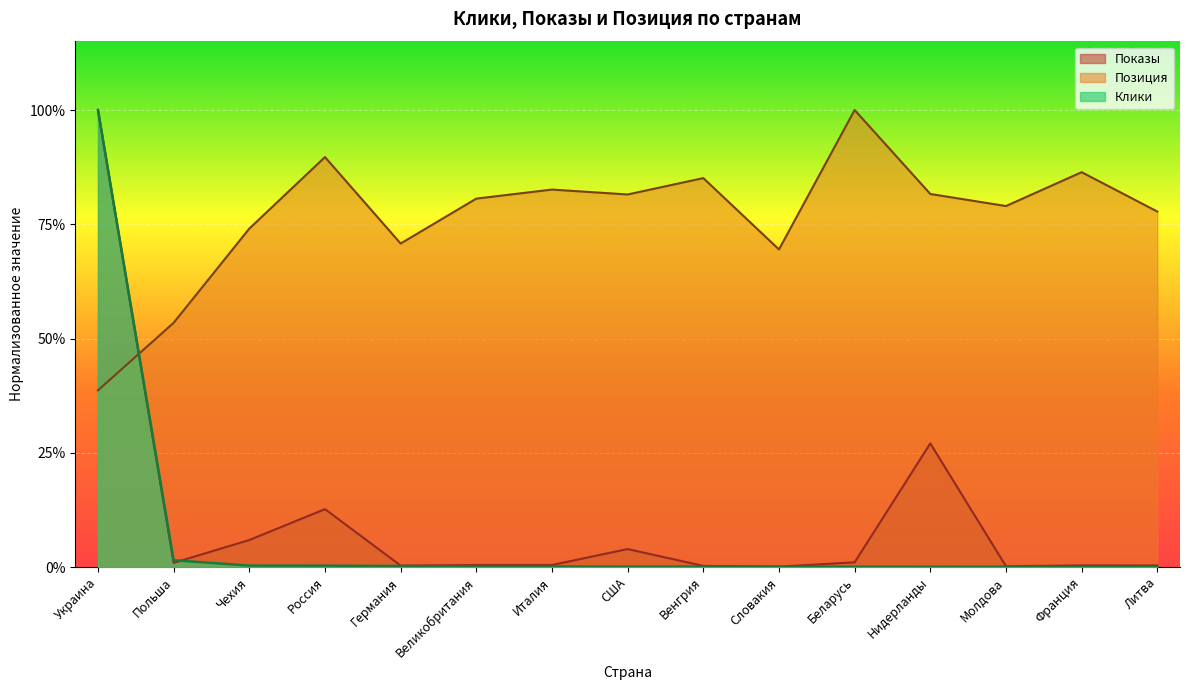

At which category is the sum across all series the highest?

Украина